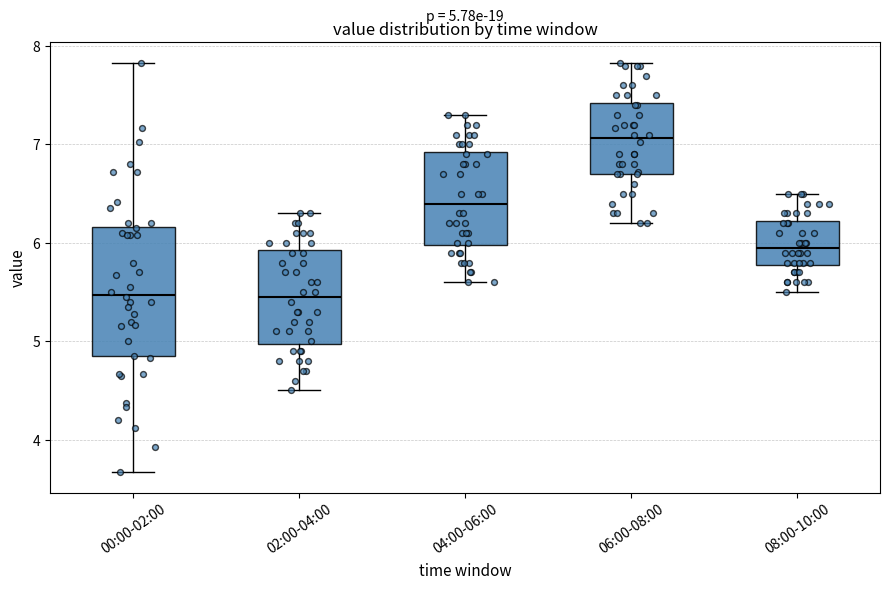

Which box is the tallest, from its lower edge to its upper edge?

00:00-02:00